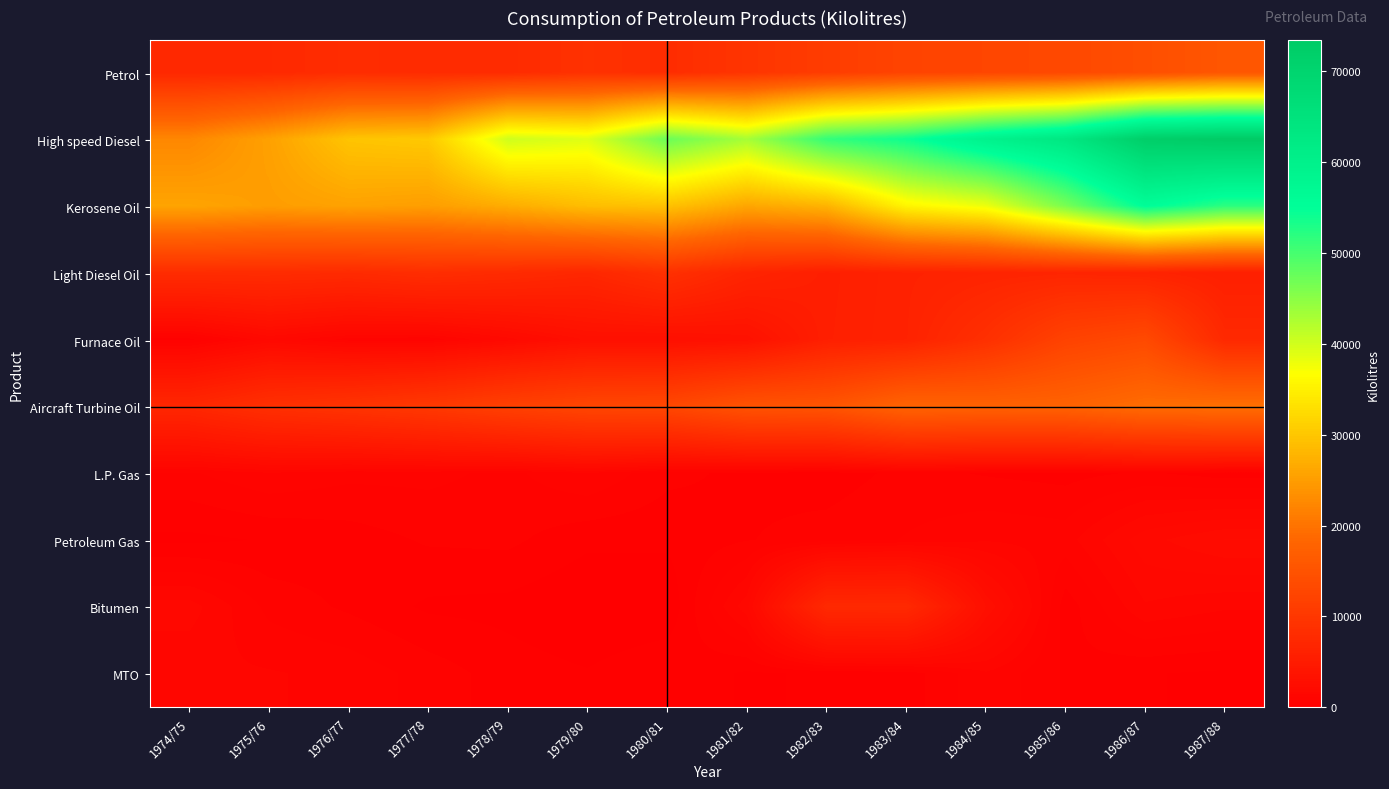

Which has a higher value, 1979/80 or 1987/88?

1987/88